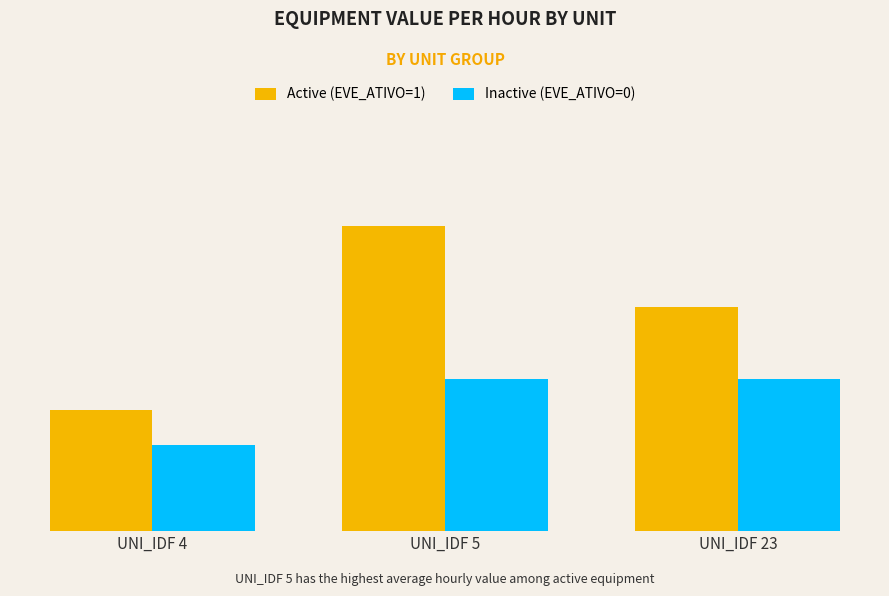

Between UNI_IDF 4 and UNI_IDF 5, which is larger?

UNI_IDF 5